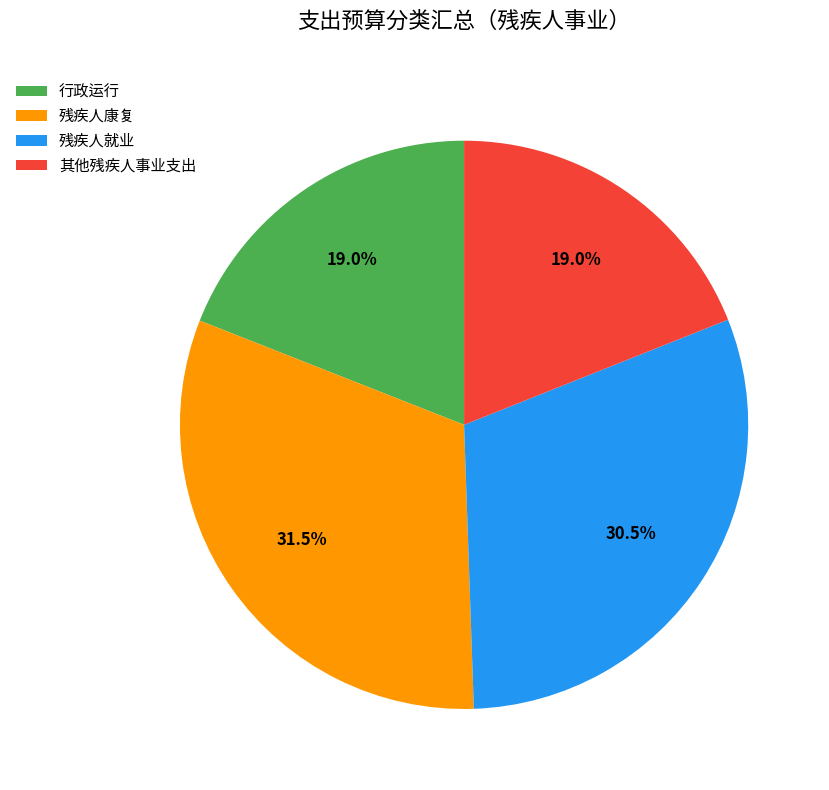

Approximately how many times larger is the value at 残疾人康复 compared to 行政运行?

1.7